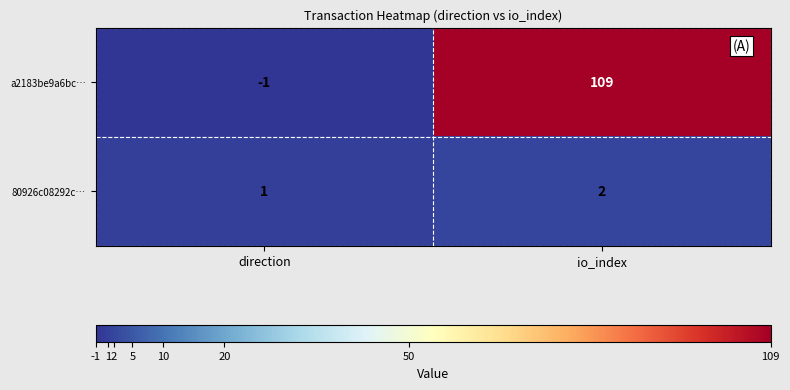

Reading left to right, what are all the values shown in this chart?

a2183be9a6bc…: -1	109
80926c08292c…: 1	2